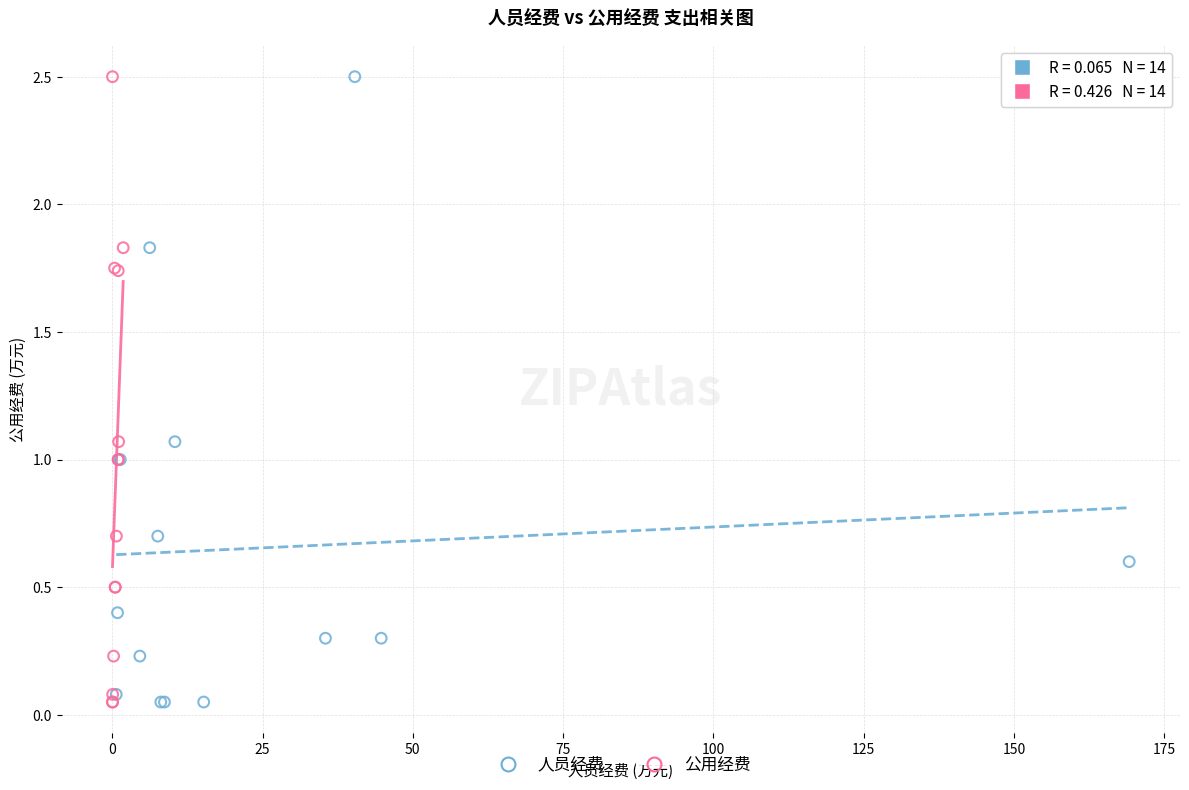

What are all the series names shown in the legend?

人员经费, 公用经费